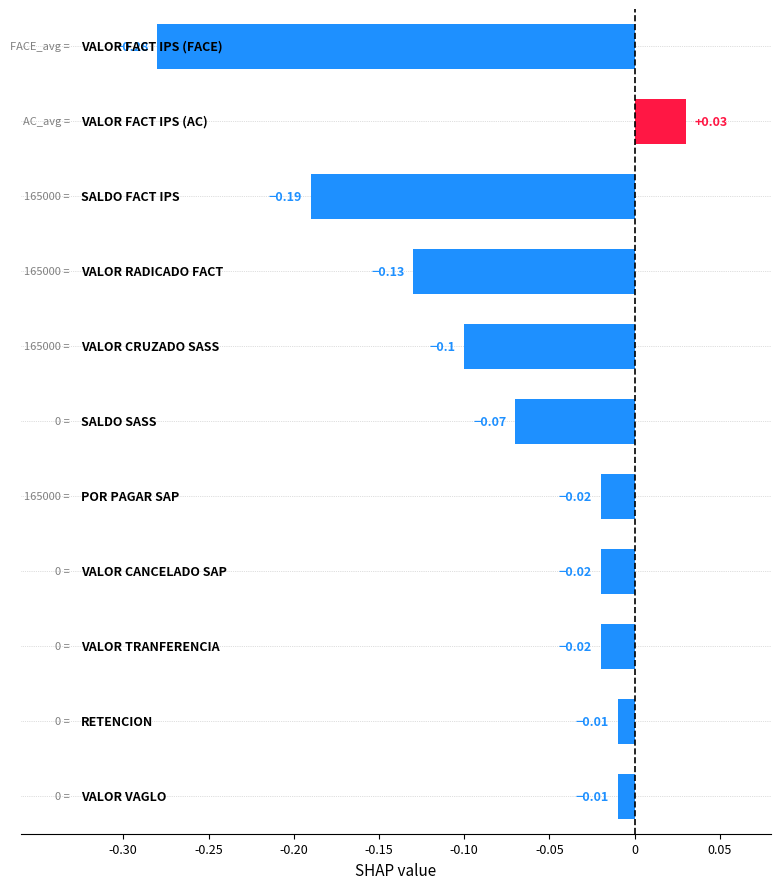

What is the difference between the maximum and minimum values?

0.3